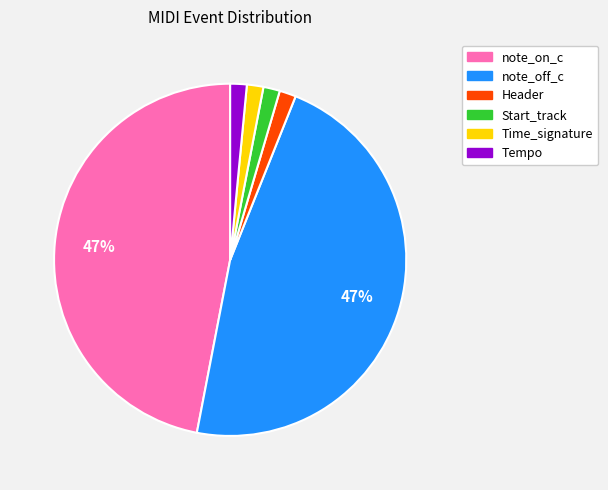

Which has a higher value, Tempo or note_off_c?

note_off_c